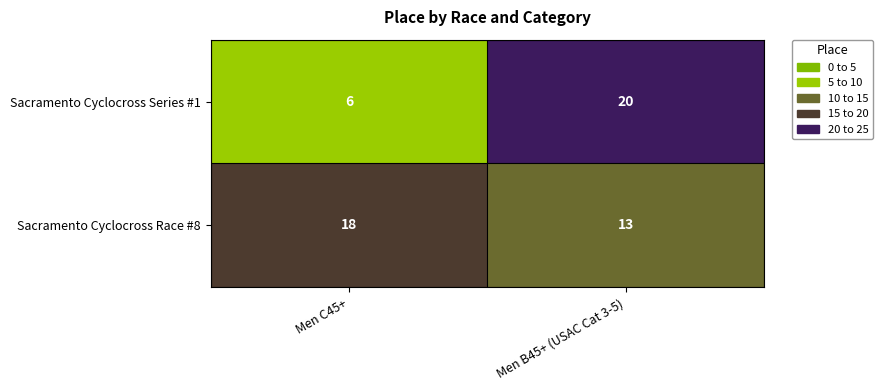

Reading left to right, transcribe all the data shown in this chart.

Sacramento Cyclocross Series #1: 6	20
Sacramento Cyclocross Race #8: 18	13